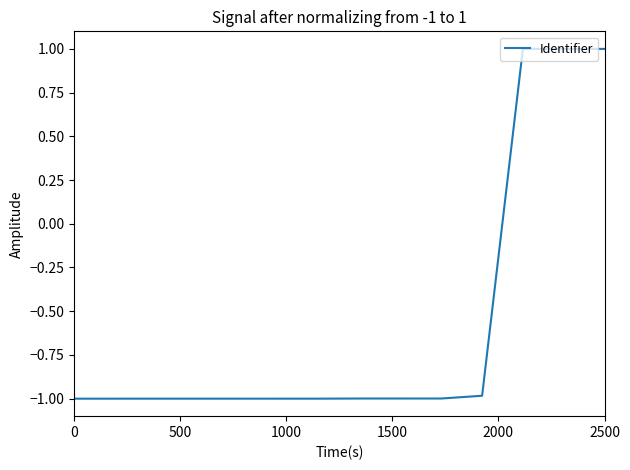

What is the sum of all values?

-8.0